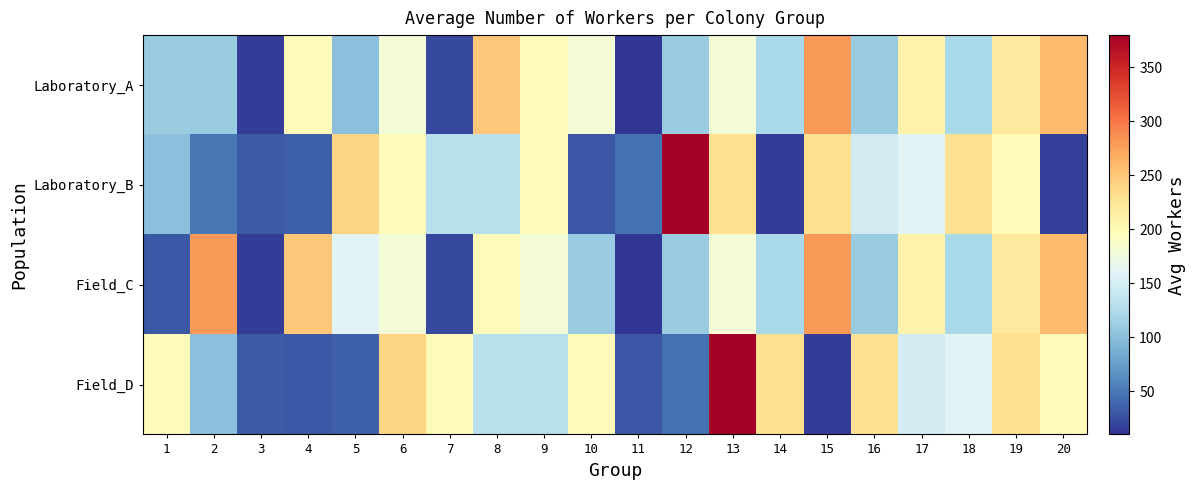

Reading left to right, transcribe all the data shown in this chart.

Laboratory_A: 1=110	2=110	3=15	4=200	5=100	6=180	7=22	8=250	9=200	10=180	11=10	12=110	13=180	14=120	15=280	16=110	17=211	18=120	19=220	20=260
Laboratory_B: 1=100	2=50	3=33	4=35	5=240	6=200	7=130	8=130	9=200	10=30	11=45	12=380	13=230	14=15	15=230	16=150	17=160	18=230	19=200	20=17
Field_C: 1=31	2=280	3=15	4=250	5=160	6=180	7=22	8=200	9=180	10=110	11=10	12=110	13=180	14=120	15=280	16=110	17=211	18=120	19=220	20=260
Field_D: 1=200	2=100	3=33	4=31	5=35	6=240	7=200	8=130	9=130	10=200	11=30	12=45	13=380	14=230	15=15	16=230	17=150	18=160	19=230	20=200